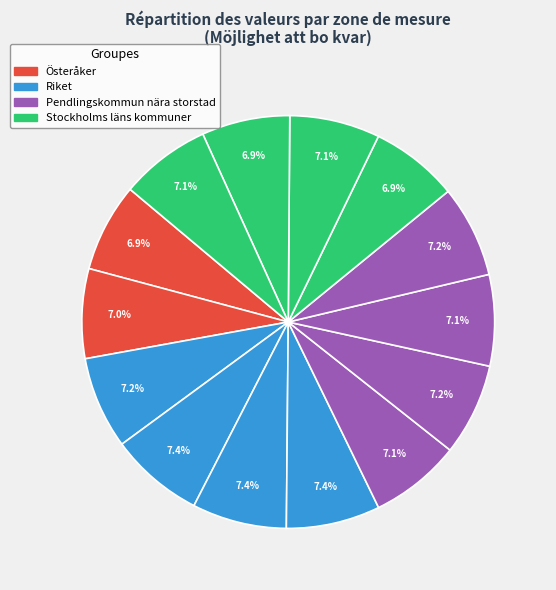

How many slices are in this pie chart?

14